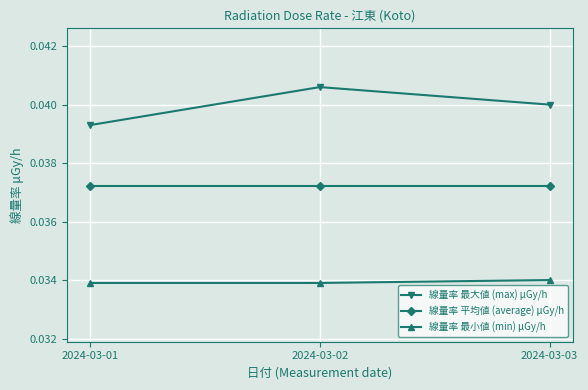

Between 2024-03-01 and 2024-03-03, which series saw the biggest shift?

線量率 最大値 (max) μGy/h